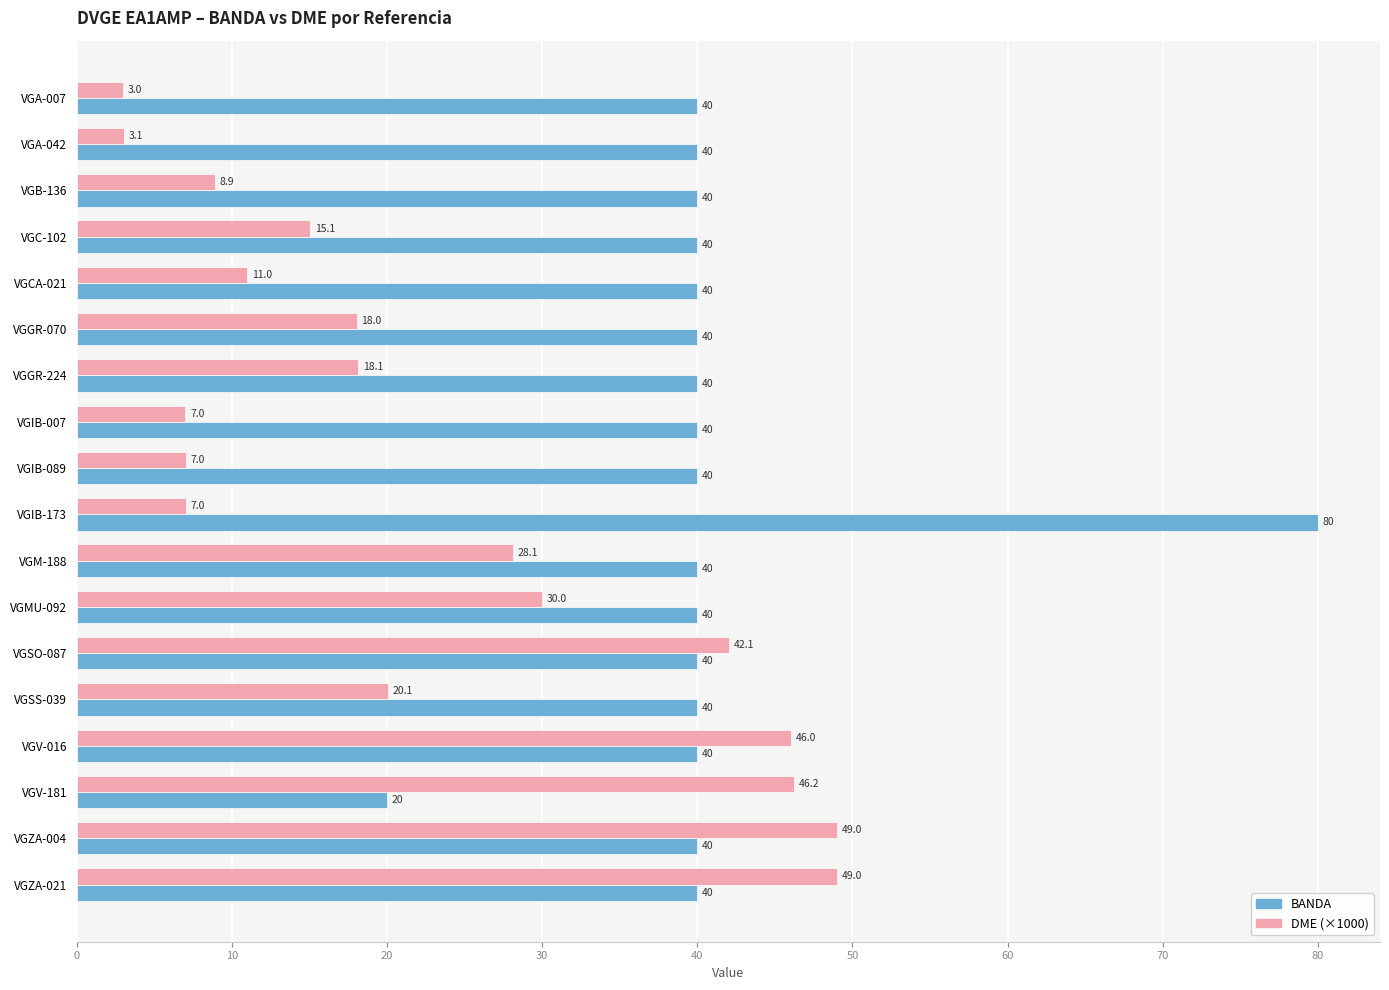

Is it true that BANDA equals 40.0 at VGB-136?

True